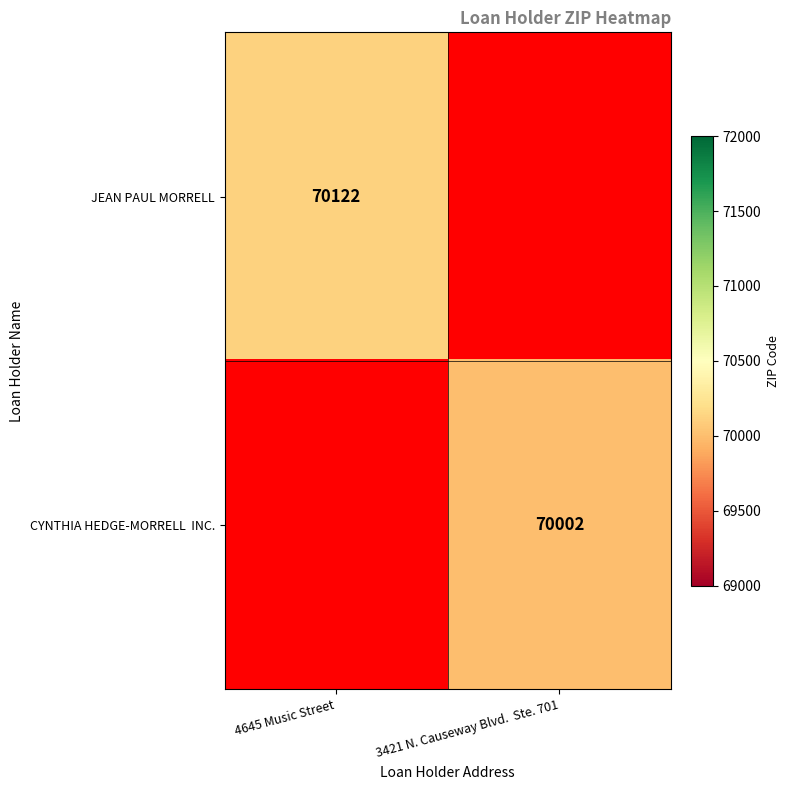

The value of JEAN PAUL MORRELL at 4645 Music Street is 34985. True or false?

False